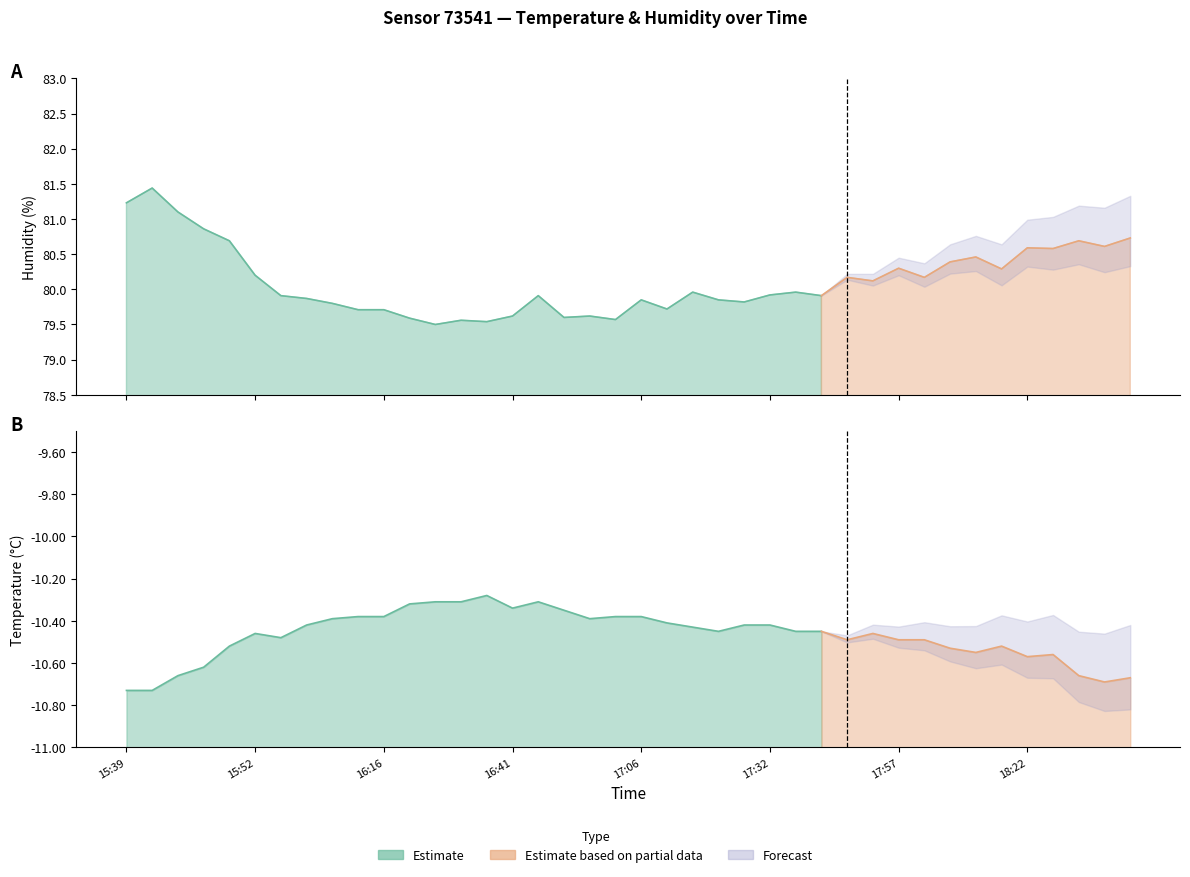

True or false: humidity and temperature cross at least once.

False